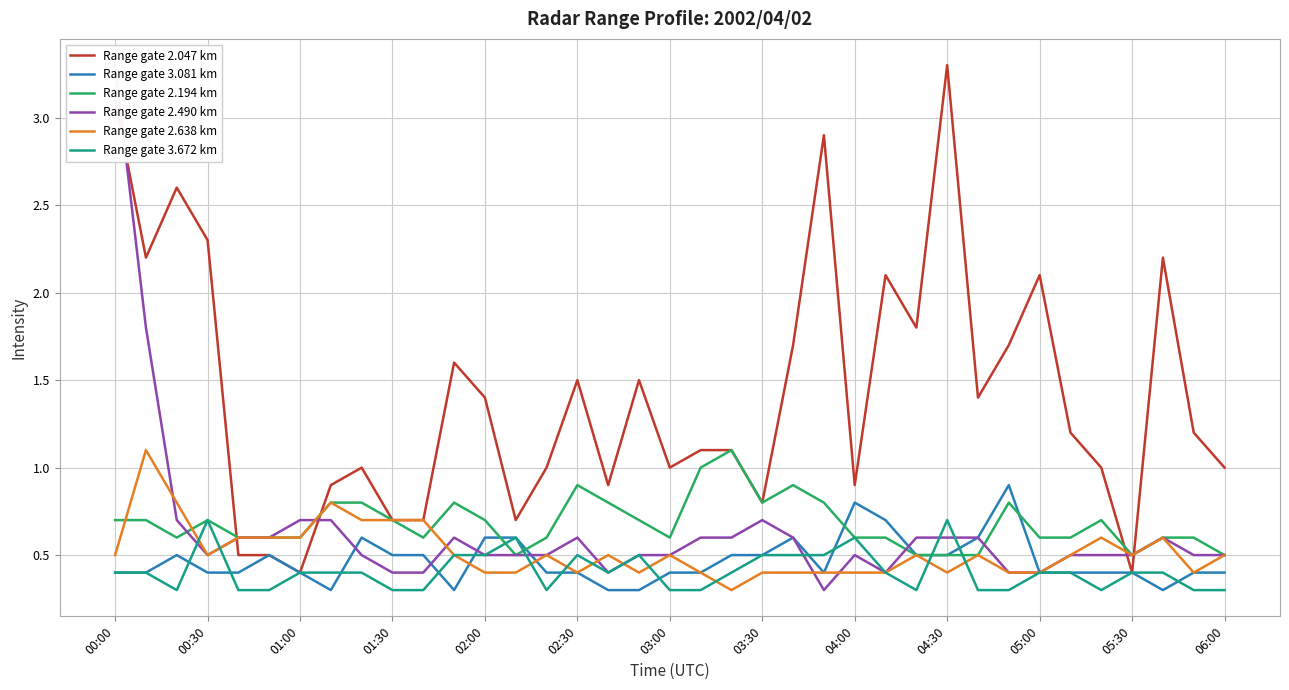

Which series has the largest range (max minus min)?

Range gate 2.490 km